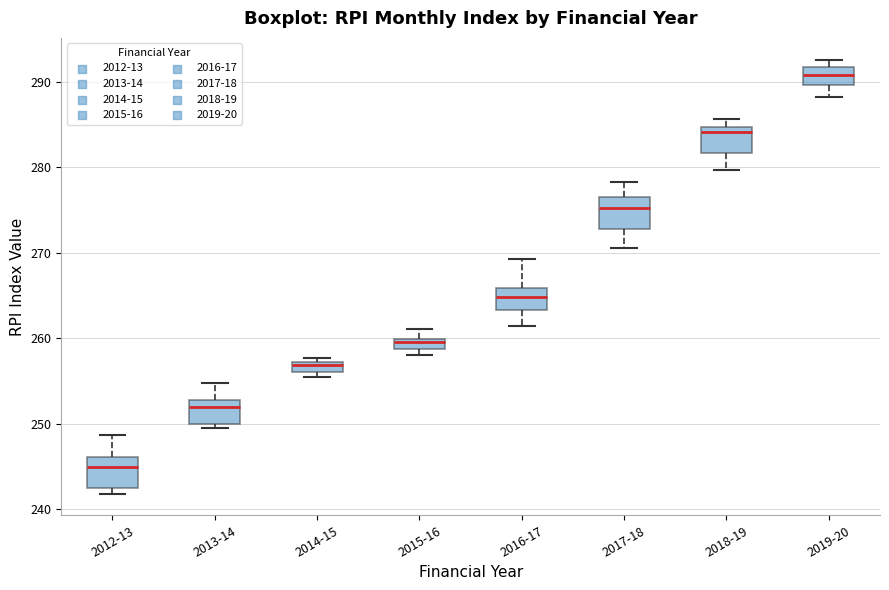

Where does the median line of the box for 2016-17 sit on the y-axis? The values are not printed on the chart, so give them approximately, as read against the axis.

265